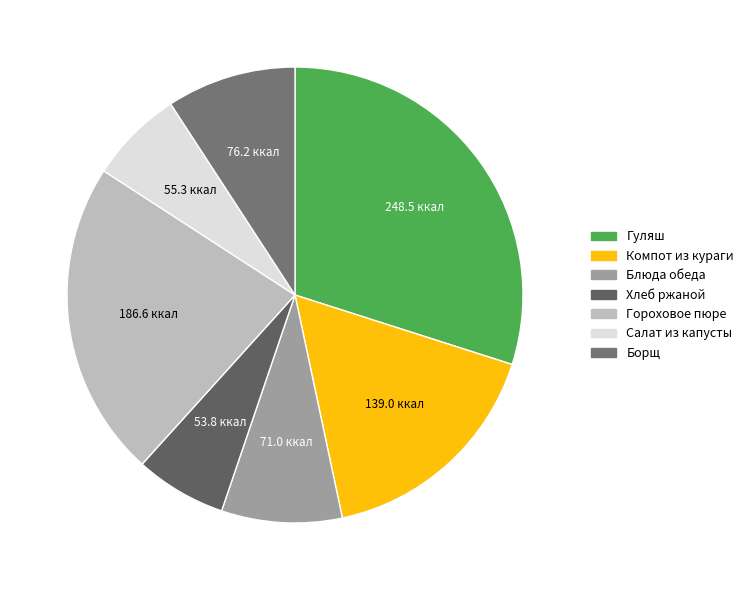

Is there a majority slice in this chart?

No